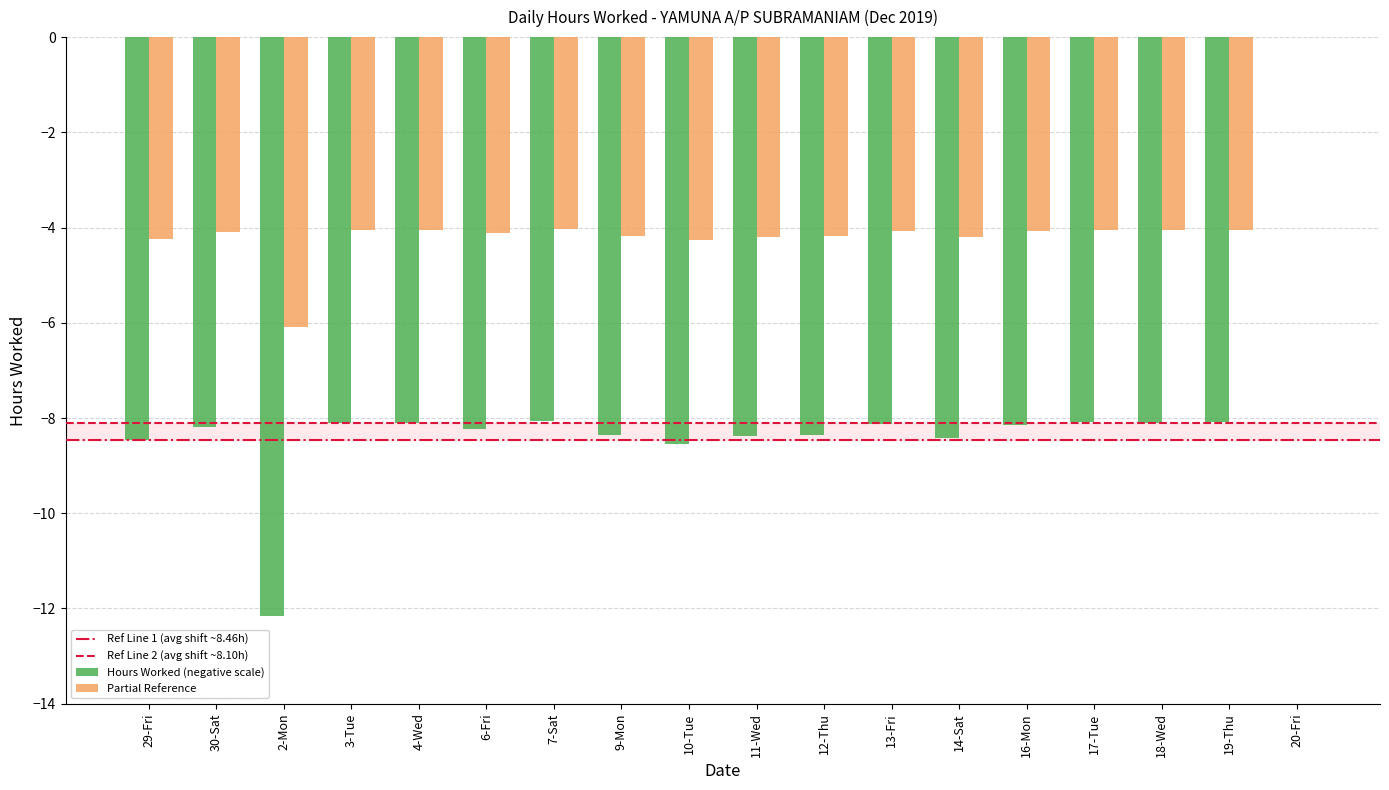

Which series has the largest total across all categories?

Partial Reference